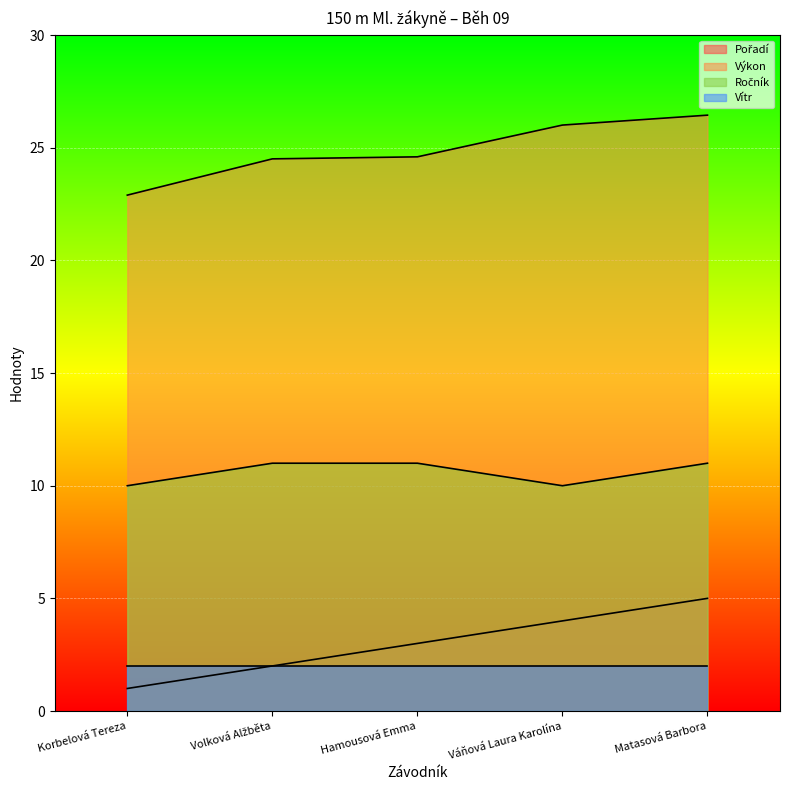

What is the value of the Pořadí point at the 1st from the left?

1.0